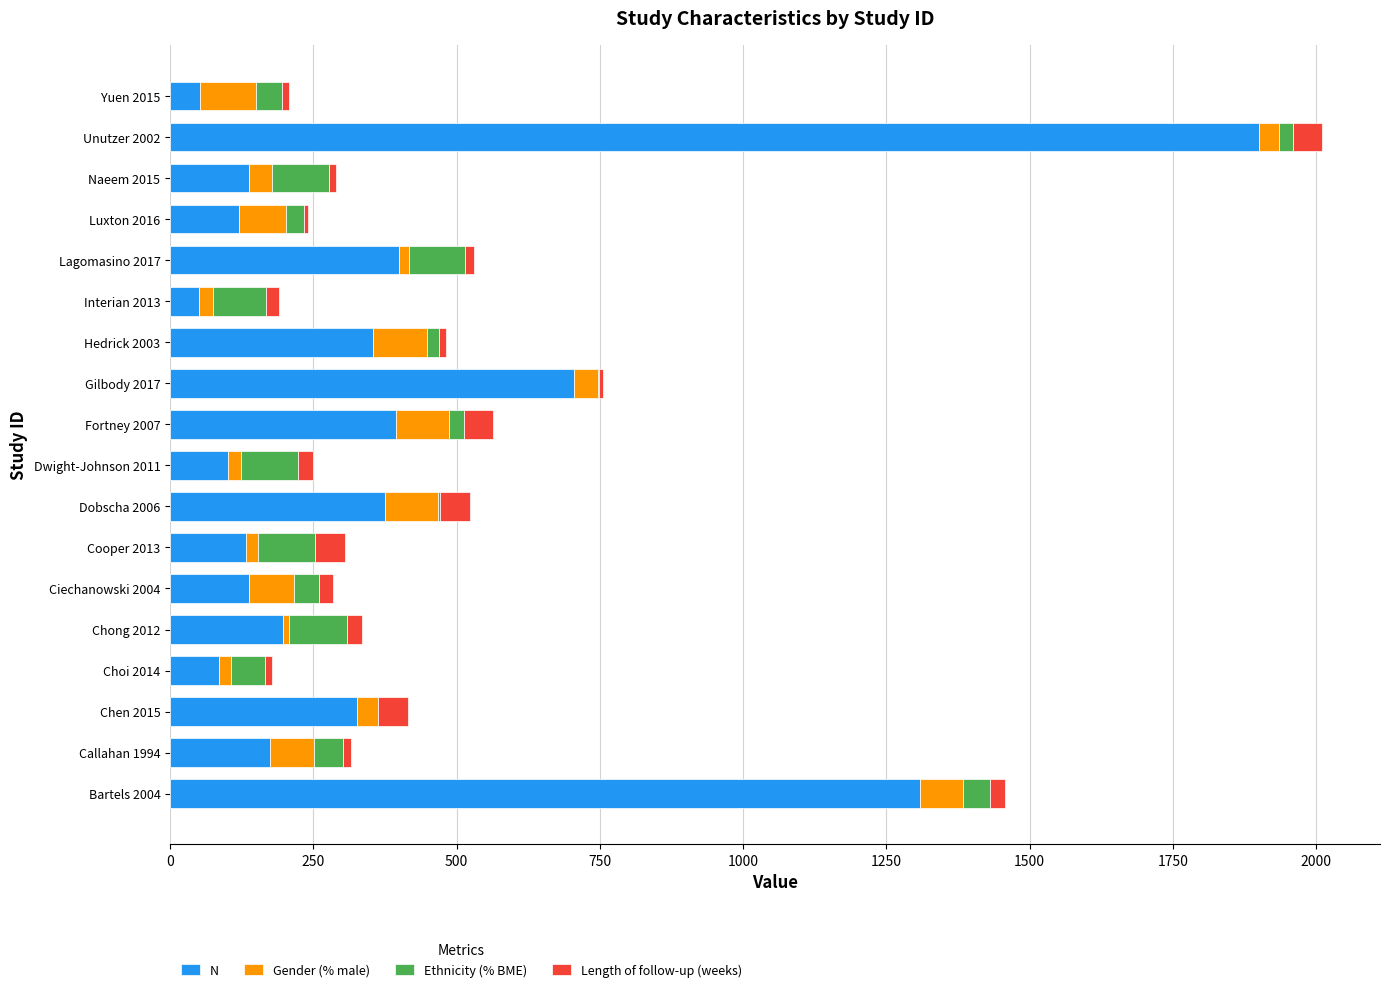

How many series are shown in this chart?

4